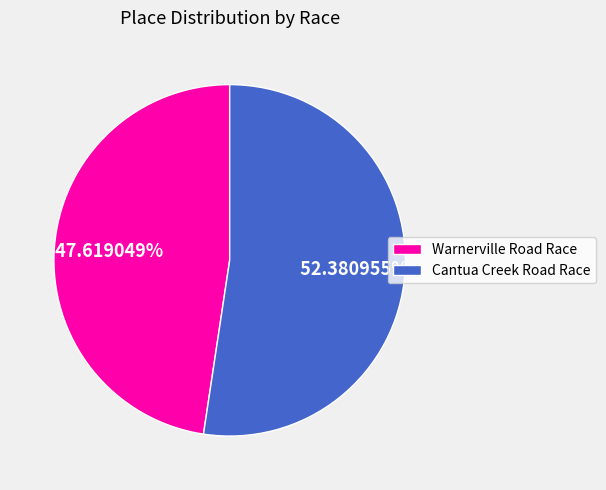

To the nearest percent, what percentage of the pie is Warnerville Road Race?

48%